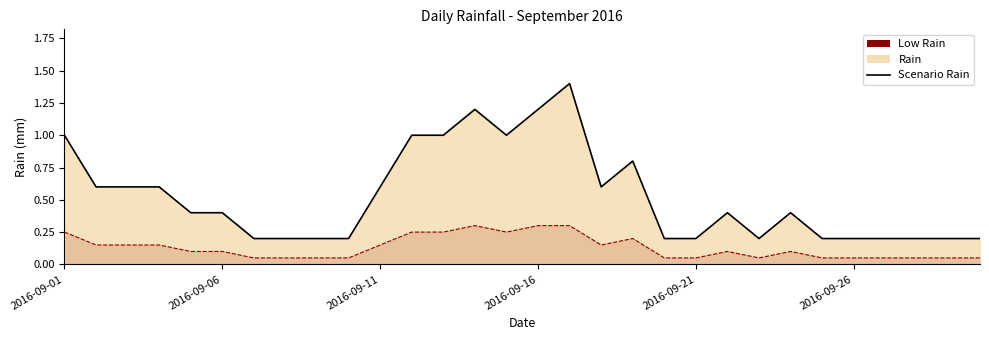

How many values are between 0 and 1?

27